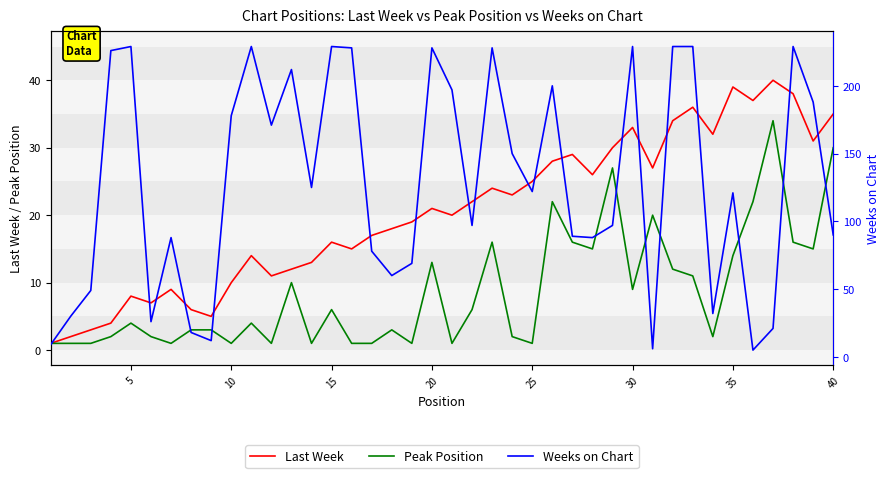

In Peak Position, how many points are lower than both neighbors (excluding endpoints)?

11